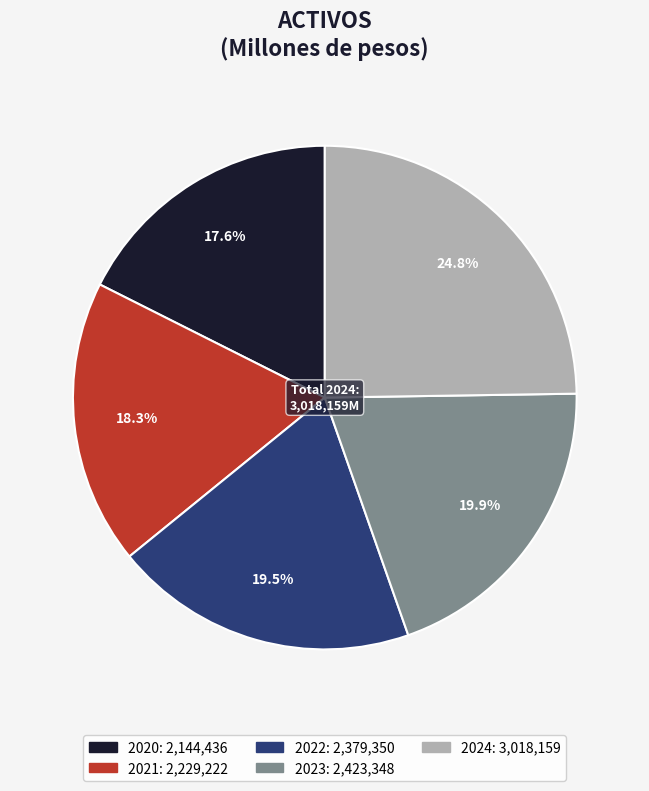

Does 2024 account for over 50% of the chart?

No